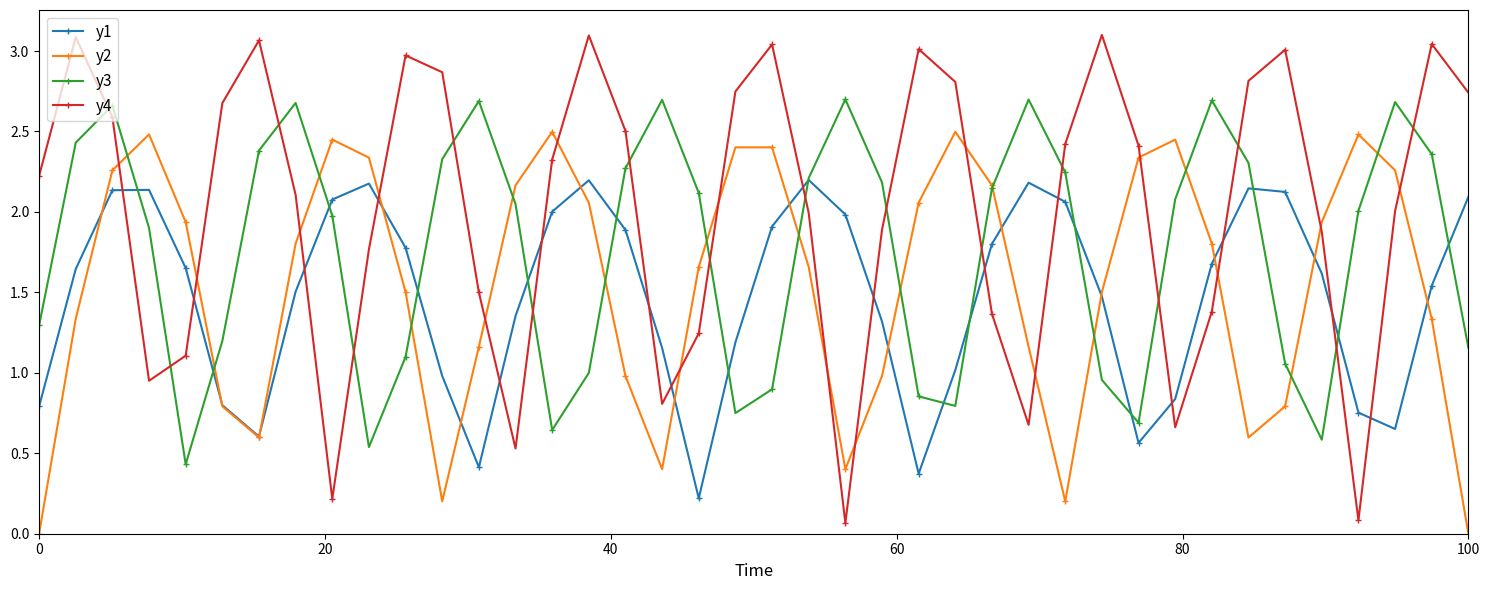

True or false: y2 has more than 1 points higher than both neighbors.

True